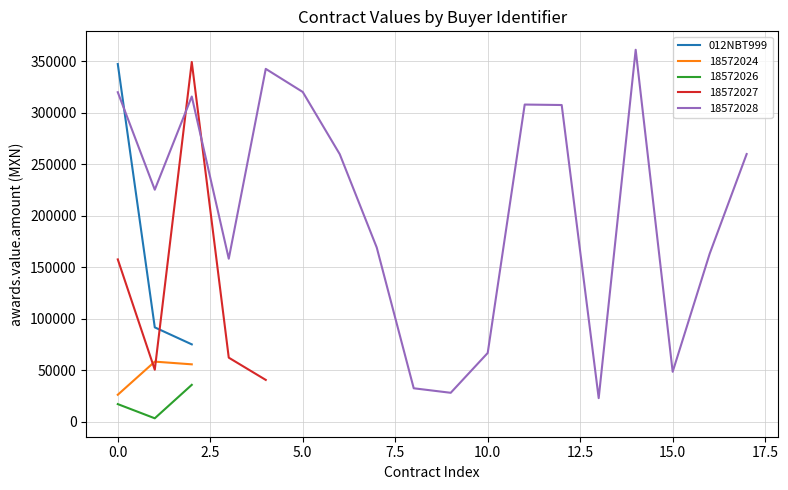

What is the difference between the maximum and minimum values?

272099.3